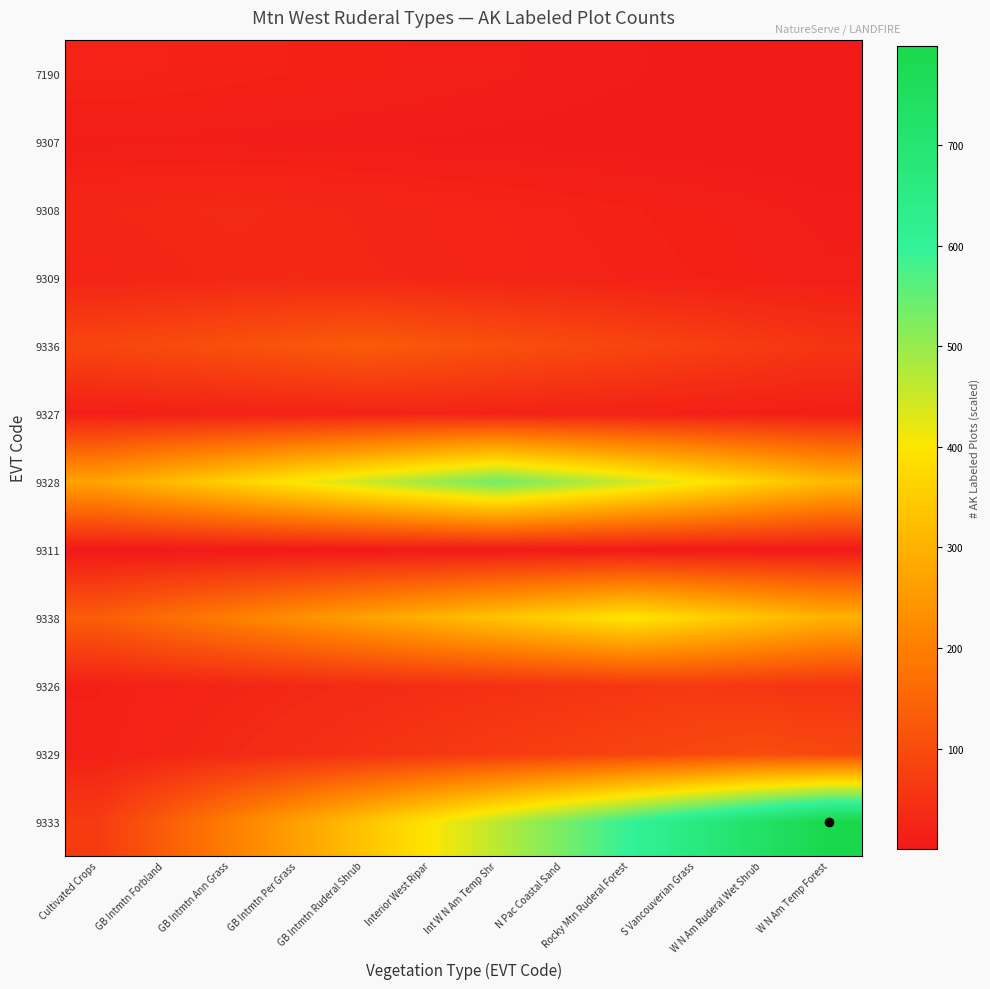

Reading left to right, extract all data points from this chart.

7190: Cultivated Crops=21.0	GB Intmtn Forbland=19.2	GB Intmtn Ann Grass=17.5	GB Intmtn Per Grass=15.8	GB Intmtn Ruderal Shrub=14.0	Interior West Ripar=12.2	Int W N Am Temp Shr=10.5	N Pac Coastal Sand=8.8	Rocky Mtn Ruderal Forest=7.0	S Vancouverian Grass=5.2	W N Am Ruderal Wet Shrub=3.5	W N Am Temp Forest=1.8
9307: Cultivated Crops=8.2	GB Intmtn Forbland=9.0	GB Intmtn Ann Grass=8.2	GB Intmtn Per Grass=7.5	GB Intmtn Ruderal Shrub=6.8	Interior West Ripar=6.0	Int W N Am Temp Shr=5.2	N Pac Coastal Sand=4.5	Rocky Mtn Ruderal Forest=3.7	S Vancouverian Grass=3.0	W N Am Ruderal Wet Shrub=2.2	W N Am Temp Forest=1.5
9308: Cultivated Crops=27.5	GB Intmtn Forbland=30.2	GB Intmtn Ann Grass=33.0	GB Intmtn Per Grass=30.2	GB Intmtn Ruderal Shrub=27.5	Interior West Ripar=24.8	Int W N Am Temp Shr=22.0	N Pac Coastal Sand=19.2	Rocky Mtn Ruderal Forest=16.5	S Vancouverian Grass=13.7	W N Am Ruderal Wet Shrub=11.0	W N Am Temp Forest=8.2
9309: Cultivated Crops=24.0	GB Intmtn Forbland=26.7	GB Intmtn Ann Grass=29.3	GB Intmtn Per Grass=32.0	GB Intmtn Ruderal Shrub=29.3	Interior West Ripar=26.7	Int W N Am Temp Shr=24.0	N Pac Coastal Sand=21.3	Rocky Mtn Ruderal Forest=18.7	S Vancouverian Grass=16.0	W N Am Ruderal Wet Shrub=13.3	W N Am Temp Forest=10.7
9336: Cultivated Crops=87.3	GB Intmtn Forbland=98.2	GB Intmtn Ann Grass=109.2	GB Intmtn Per Grass=120.1	GB Intmtn Ruderal Shrub=131.0	Interior West Ripar=120.1	Int W N Am Temp Shr=109.2	N Pac Coastal Sand=98.2	Rocky Mtn Ruderal Forest=87.3	S Vancouverian Grass=76.4	W N Am Ruderal Wet Shrub=65.5	W N Am Temp Forest=54.6
9327: Cultivated Crops=13.4	GB Intmtn Forbland=15.3	GB Intmtn Ann Grass=17.2	GB Intmtn Per Grass=19.2	GB Intmtn Ruderal Shrub=21.1	Interior West Ripar=23.0	Int W N Am Temp Shr=21.1	N Pac Coastal Sand=19.2	Rocky Mtn Ruderal Forest=17.2	S Vancouverian Grass=15.3	W N Am Ruderal Wet Shrub=13.4	W N Am Temp Forest=11.5
9328: Cultivated Crops=270.5	GB Intmtn Forbland=315.6	GB Intmtn Ann Grass=360.7	GB Intmtn Per Grass=405.8	GB Intmtn Ruderal Shrub=450.8	Interior West Ripar=495.9	Int W N Am Temp Shr=541.0	N Pac Coastal Sand=495.9	Rocky Mtn Ruderal Forest=450.8	S Vancouverian Grass=405.8	W N Am Ruderal Wet Shrub=360.7	W N Am Temp Forest=315.6
9311: Cultivated Crops=0.4	GB Intmtn Forbland=0.5	GB Intmtn Ann Grass=0.6	GB Intmtn Per Grass=0.7	GB Intmtn Ruderal Shrub=0.8	Interior West Ripar=0.8	Int W N Am Temp Shr=0.9	N Pac Coastal Sand=1.0	Rocky Mtn Ruderal Forest=0.9	S Vancouverian Grass=0.8	W N Am Ruderal Wet Shrub=0.8	W N Am Temp Forest=0.7
9338: Cultivated Crops=133.3	GB Intmtn Forbland=166.7	GB Intmtn Ann Grass=200.0	GB Intmtn Per Grass=233.3	GB Intmtn Ruderal Shrub=266.7	Interior West Ripar=300.0	Int W N Am Temp Shr=333.3	N Pac Coastal Sand=366.7	Rocky Mtn Ruderal Forest=400.0	S Vancouverian Grass=366.7	W N Am Ruderal Wet Shrub=333.3	W N Am Temp Forest=300.0
9326: Cultivated Crops=15.8	GB Intmtn Forbland=21.0	GB Intmtn Ann Grass=26.2	GB Intmtn Per Grass=31.5	GB Intmtn Ruderal Shrub=36.7	Interior West Ripar=42.0	Int W N Am Temp Shr=47.2	N Pac Coastal Sand=52.5	Rocky Mtn Ruderal Forest=57.8	S Vancouverian Grass=63.0	W N Am Ruderal Wet Shrub=57.8	W N Am Temp Forest=52.5
9329: Cultivated Crops=16.8	GB Intmtn Forbland=25.2	GB Intmtn Ann Grass=33.7	GB Intmtn Per Grass=42.1	GB Intmtn Ruderal Shrub=50.5	Interior West Ripar=58.9	Int W N Am Temp Shr=67.3	N Pac Coastal Sand=75.8	Rocky Mtn Ruderal Forest=84.2	S Vancouverian Grass=92.6	W N Am Ruderal Wet Shrub=101.0	W N Am Temp Forest=92.6
9333: Cultivated Crops=66.5	GB Intmtn Forbland=133.0	GB Intmtn Ann Grass=199.5	GB Intmtn Per Grass=266.0	GB Intmtn Ruderal Shrub=332.5	Interior West Ripar=399.0	Int W N Am Temp Shr=465.5	N Pac Coastal Sand=532.0	Rocky Mtn Ruderal Forest=598.5	S Vancouverian Grass=665.0	W N Am Ruderal Wet Shrub=731.5	W N Am Temp Forest=798.0